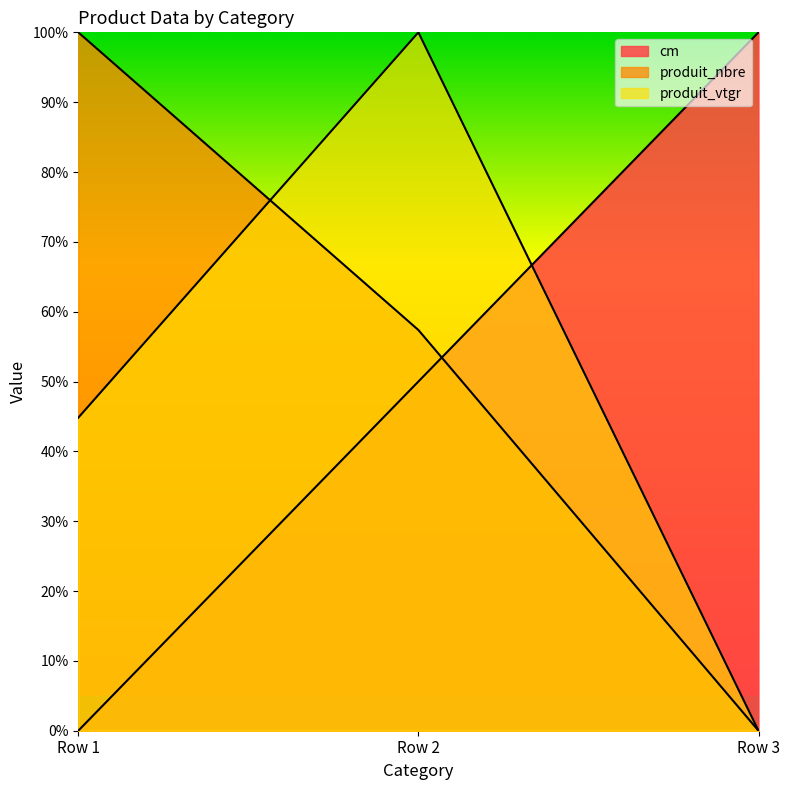

What is the average value of the cm series?

50.0